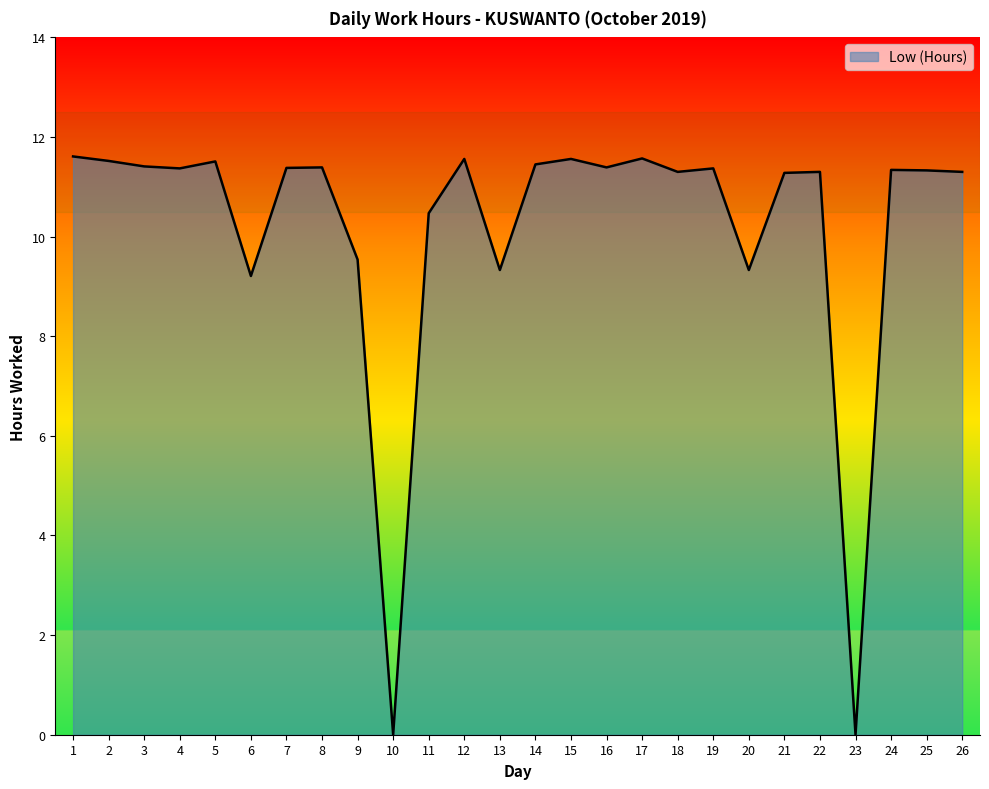

Count the number of values greater than 11.

19